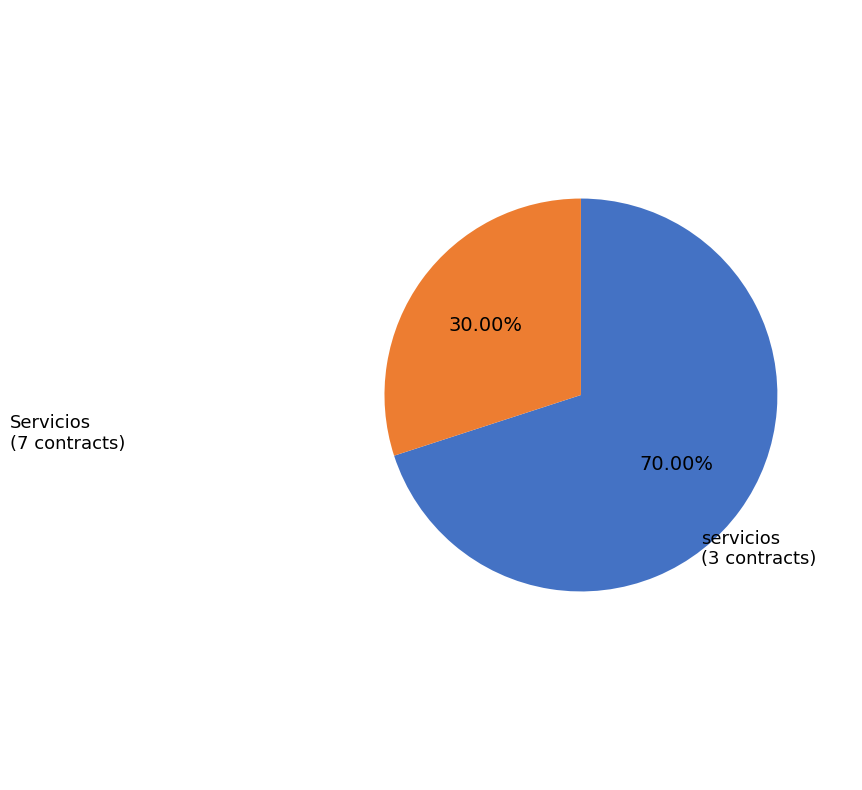

The Servicios slice represents 79% of the pie. True or false?

False